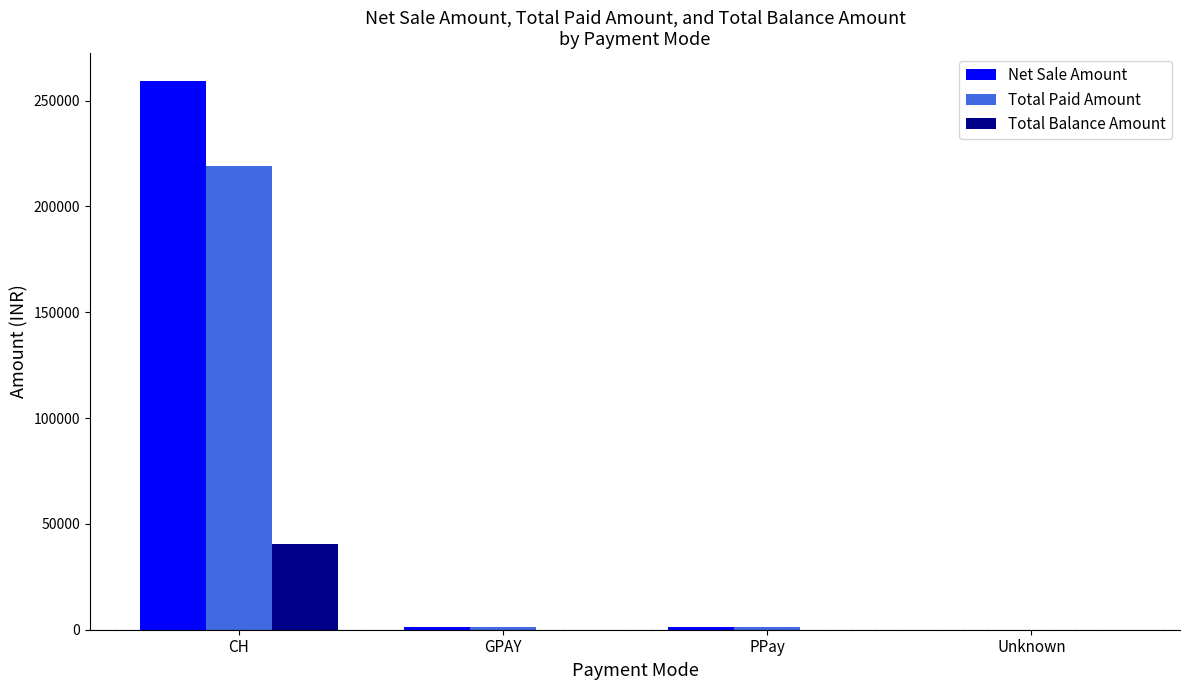

At which label does Total Paid Amount first exceed 1500?

CH